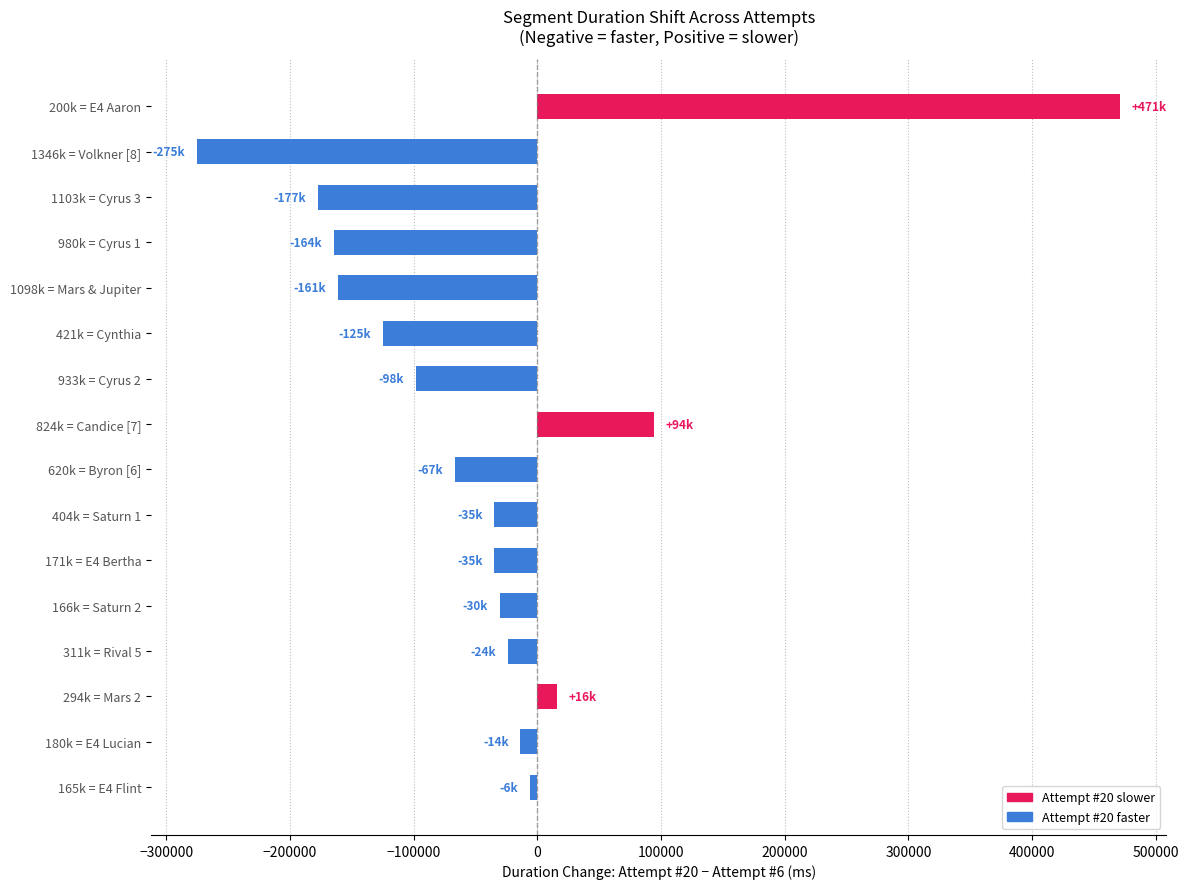

How many data points does each series have?

16